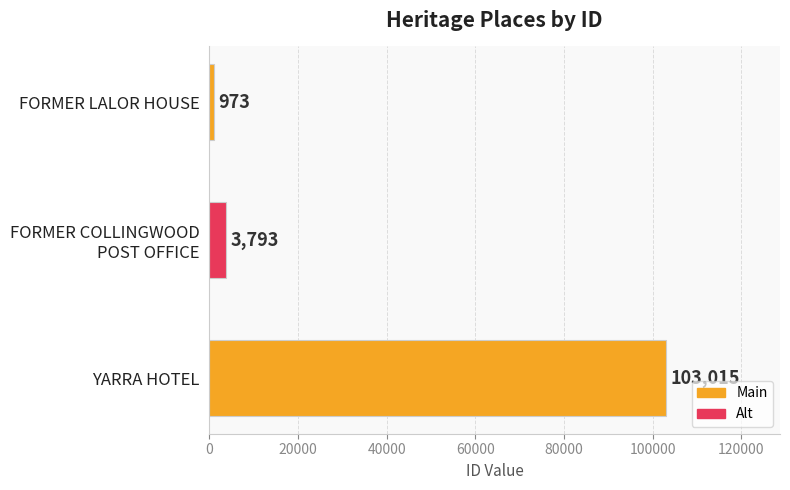

The value at YARRA HOTEL is 55454. True or false?

False